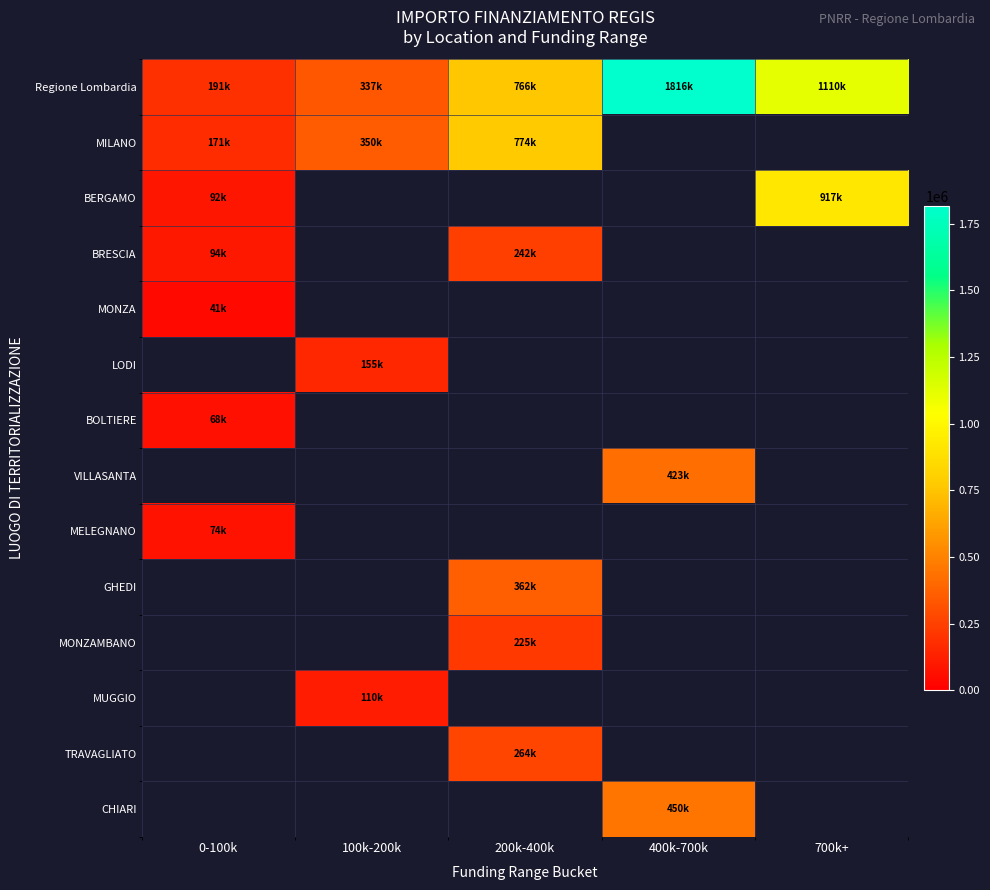

At which label does BOLTIERE reach its peak?

0-100k